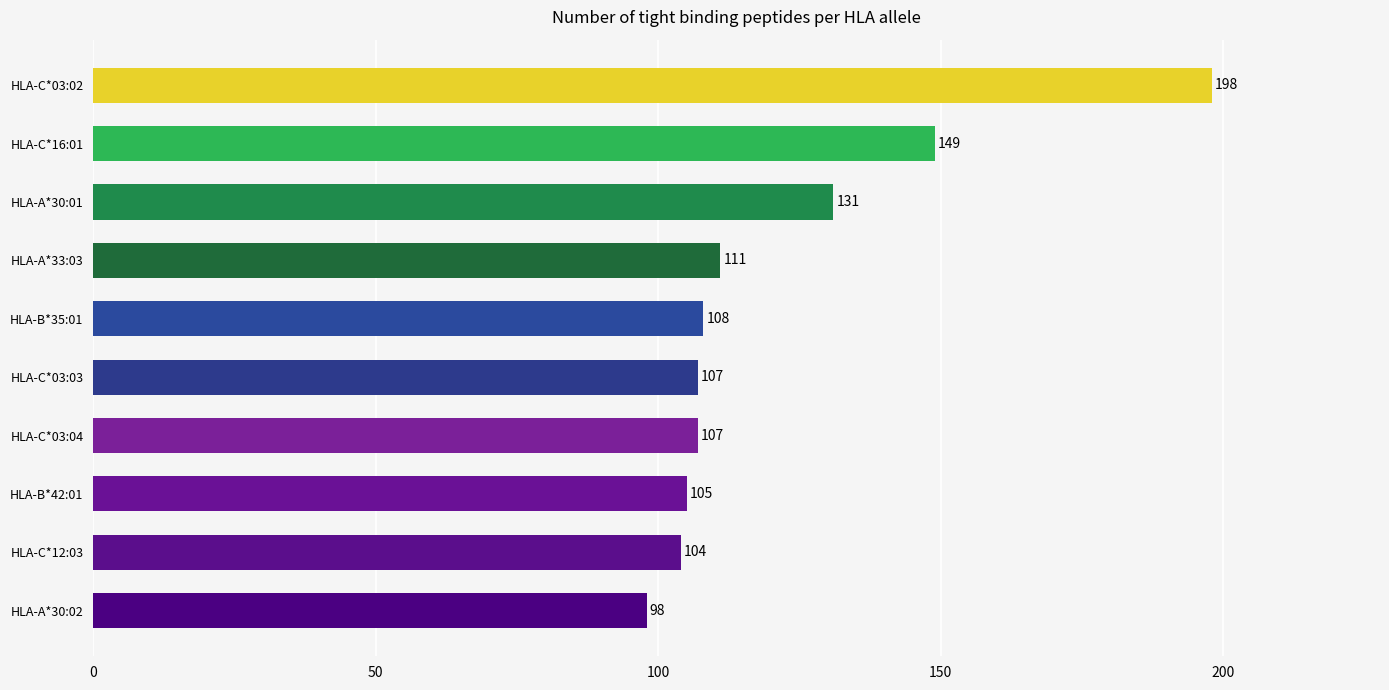

What is the change in value from HLA-C*16:01 to HLA-C*03:02?

+49